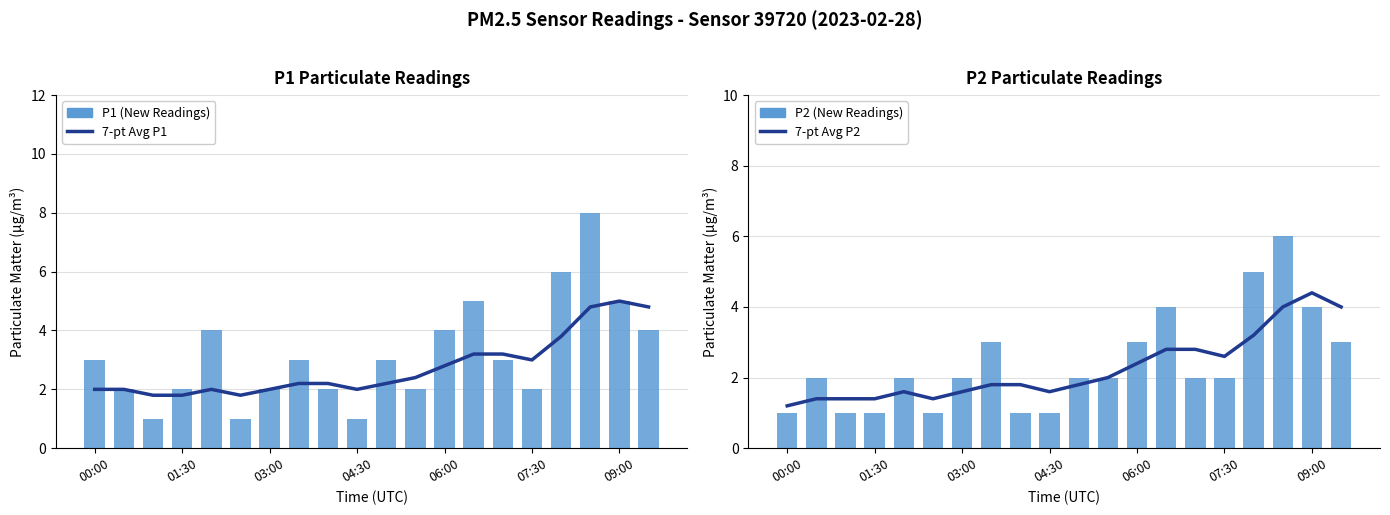

Are the bars grouped side by side (vs. stacked)?

Yes